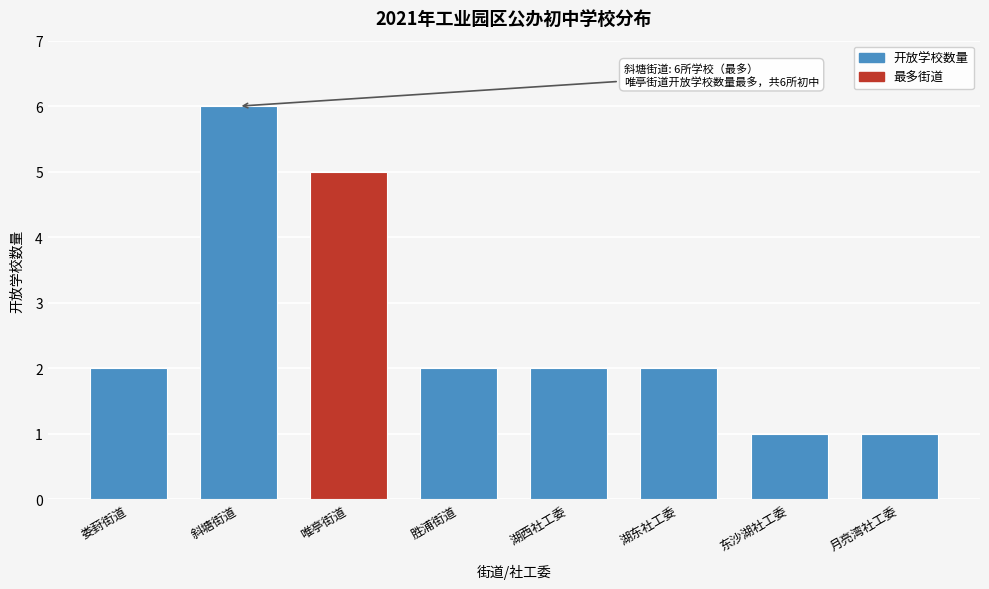

Reading right to left, transcribe all the data shown in this chart.

月亮湾社工委=1	东沙湖社工委=1	湖东社工委=2	湖西社工委=2	胜浦街道=2	唯亭街道=5	斜塘街道=6	娄葑街道=2